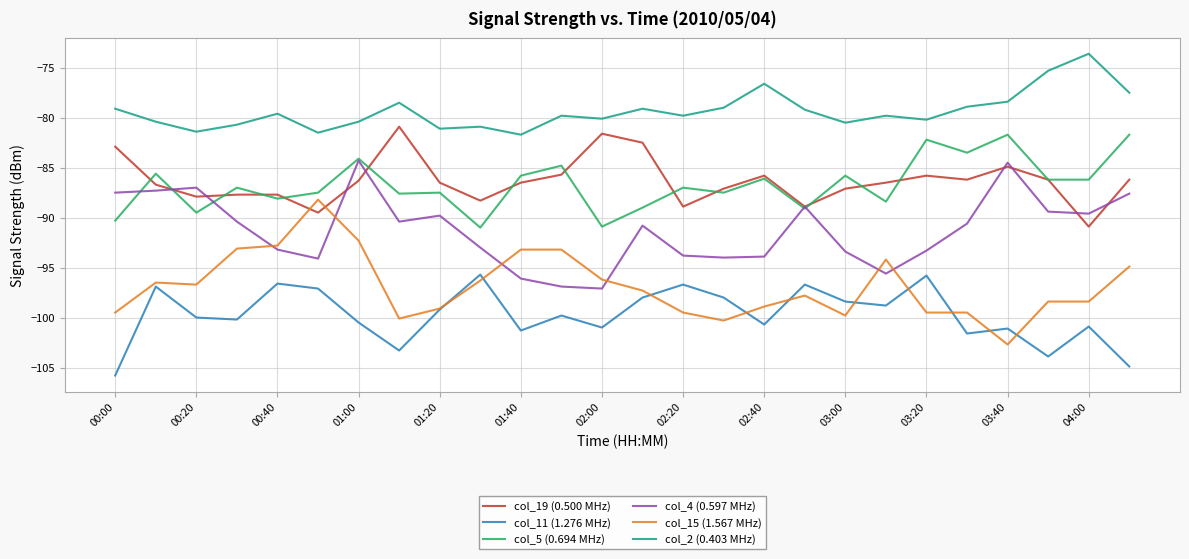

Rank the series by their maximum value, from highest to lowest.

col_2 (0.403 MHz), col_19 (0.500 MHz), col_5 (0.694 MHz), col_4 (0.597 MHz), col_15 (1.567 MHz), col_11 (1.276 MHz)